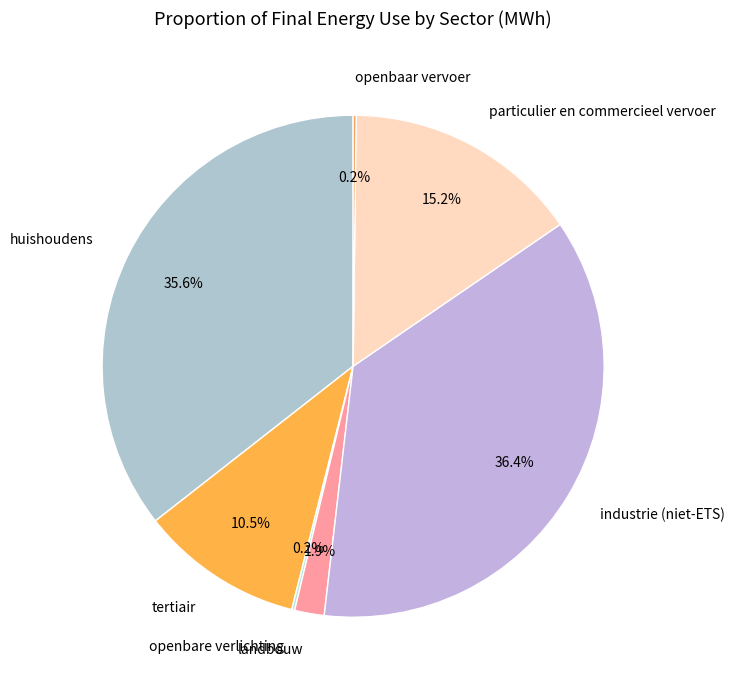

Does any single category account for the majority?

No